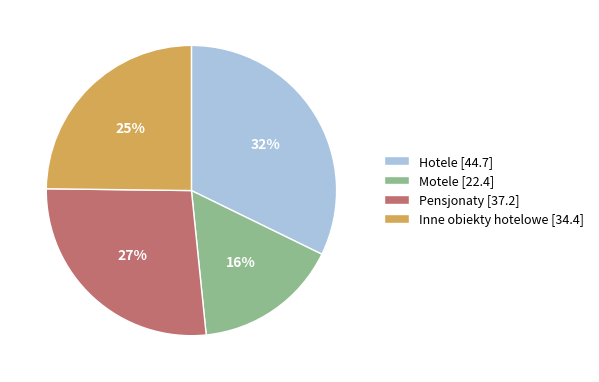

Do Pensjonaty [37.2] and Motele [22.4] together represent more than half of the pie?

No